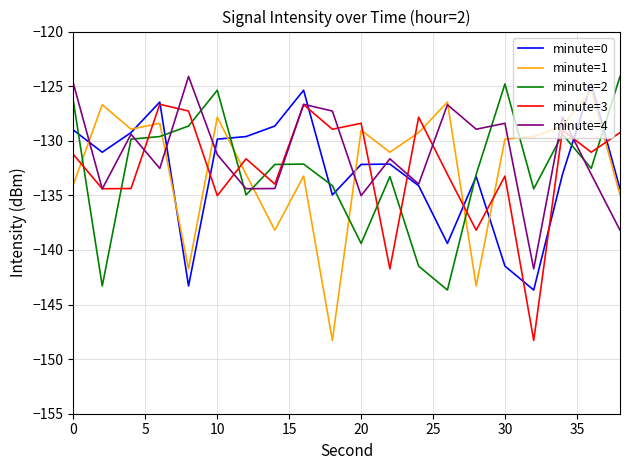

In minute=2, how many points are higher than both neighbors (excluding endpoints)?

5